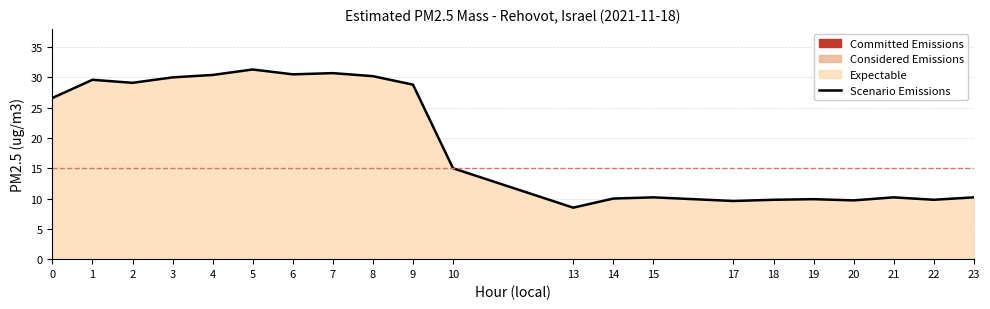

The chart shows a value of 13.0 at 22. True or false?

False